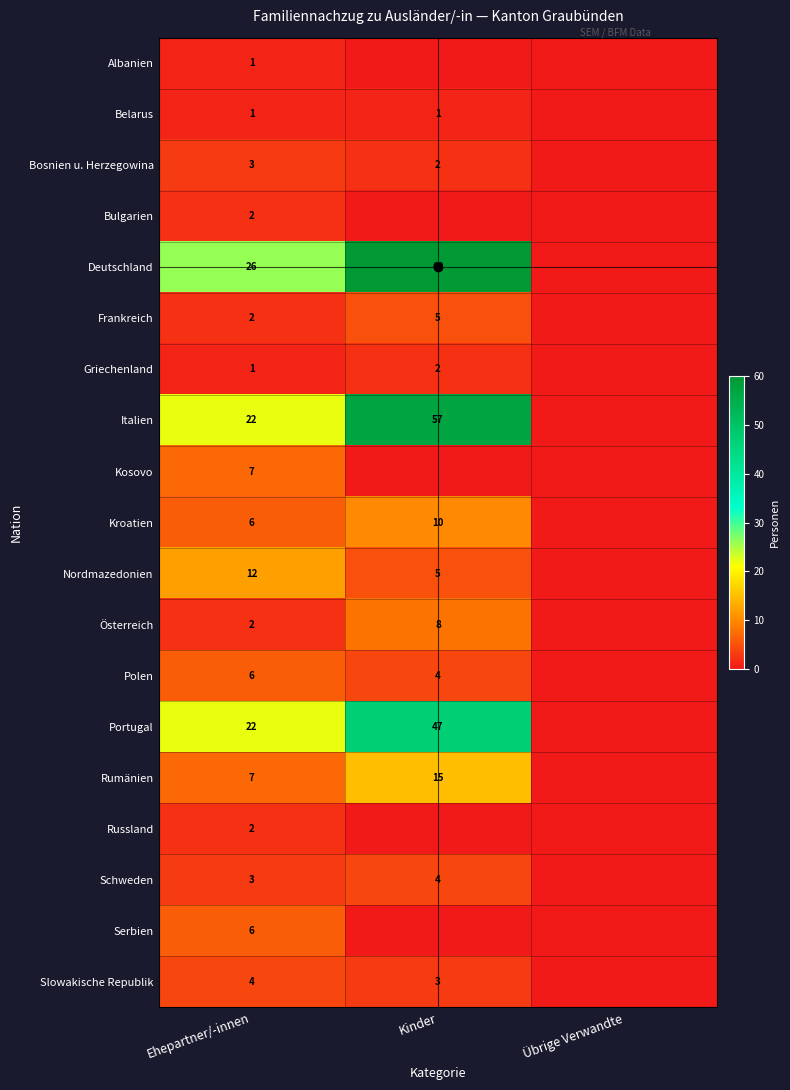

Which label corresponds to the smallest value in the chart?

Kinder